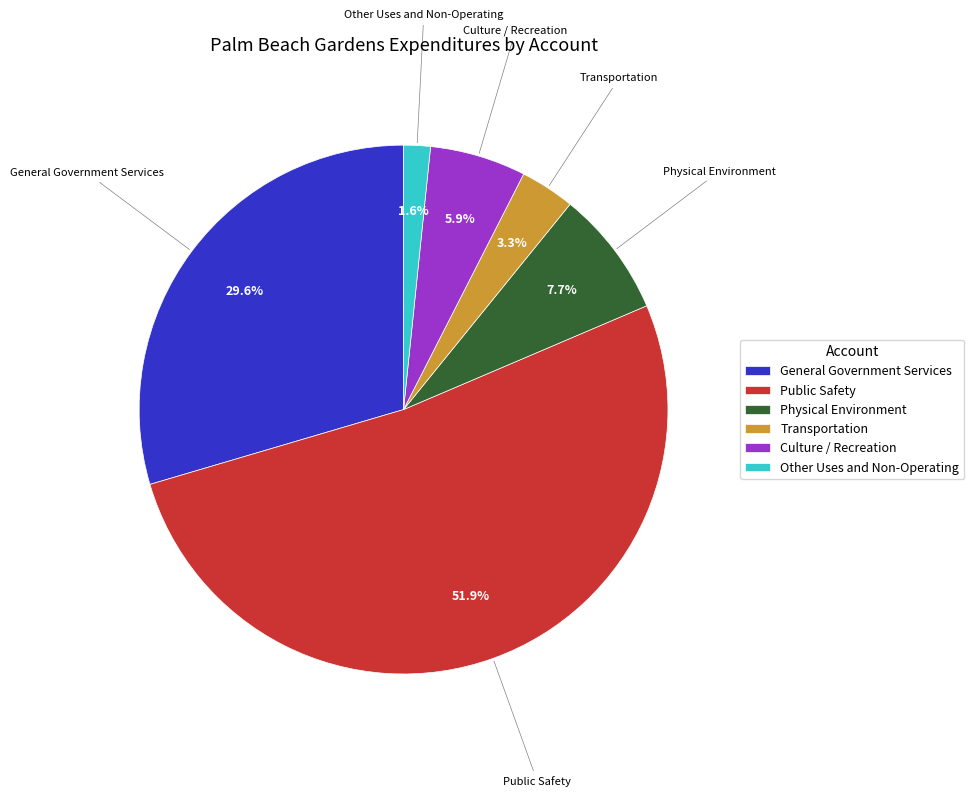

How many slices are in this pie chart?

6